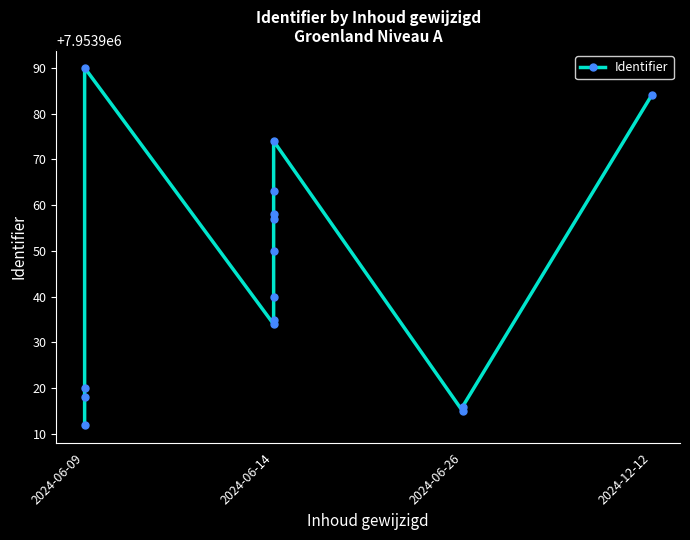

What is the smallest value displayed?

7953912